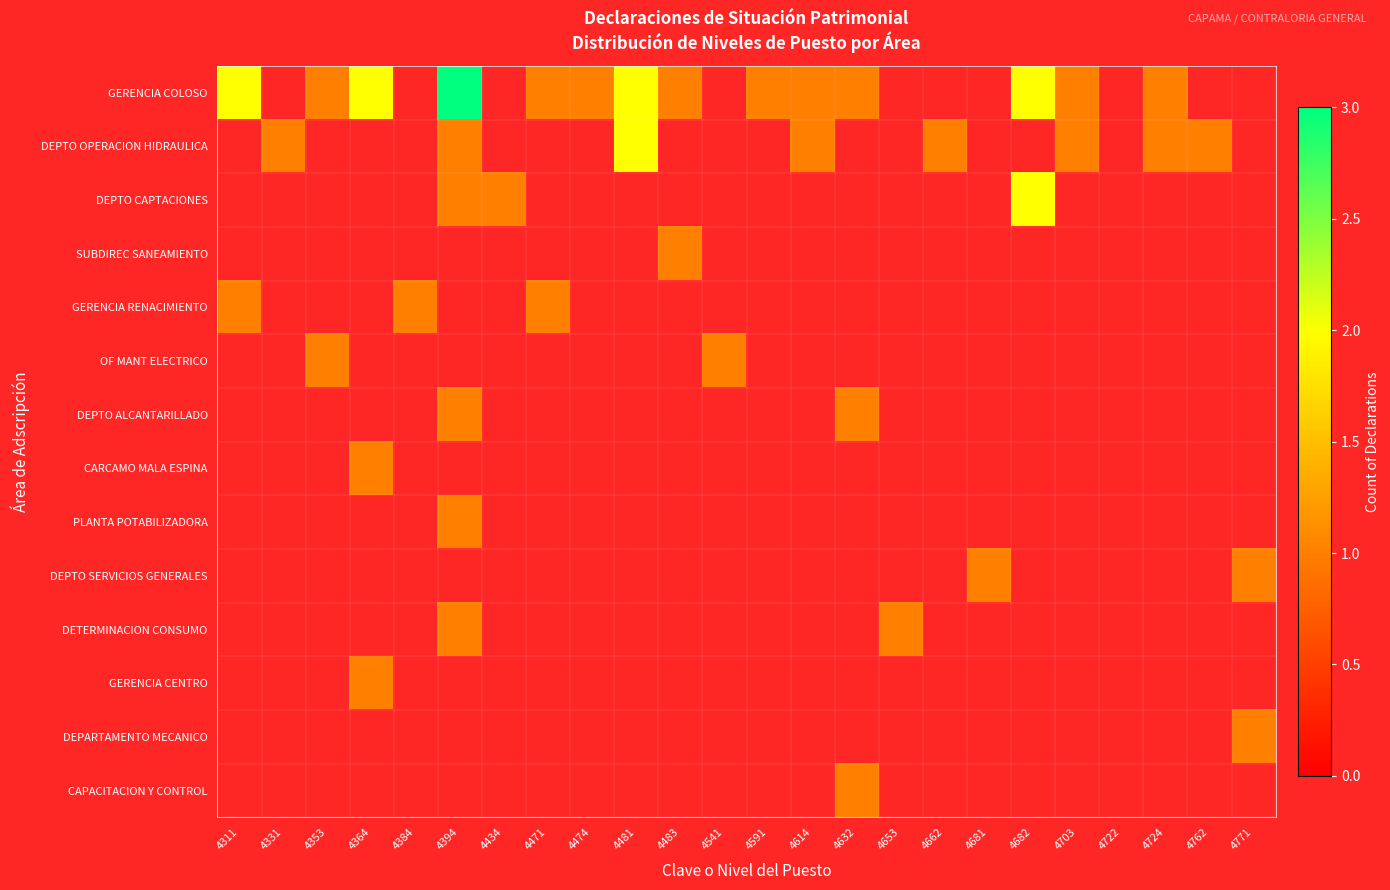

Which series has the widest spread of values?

GERENCIA COLOSO